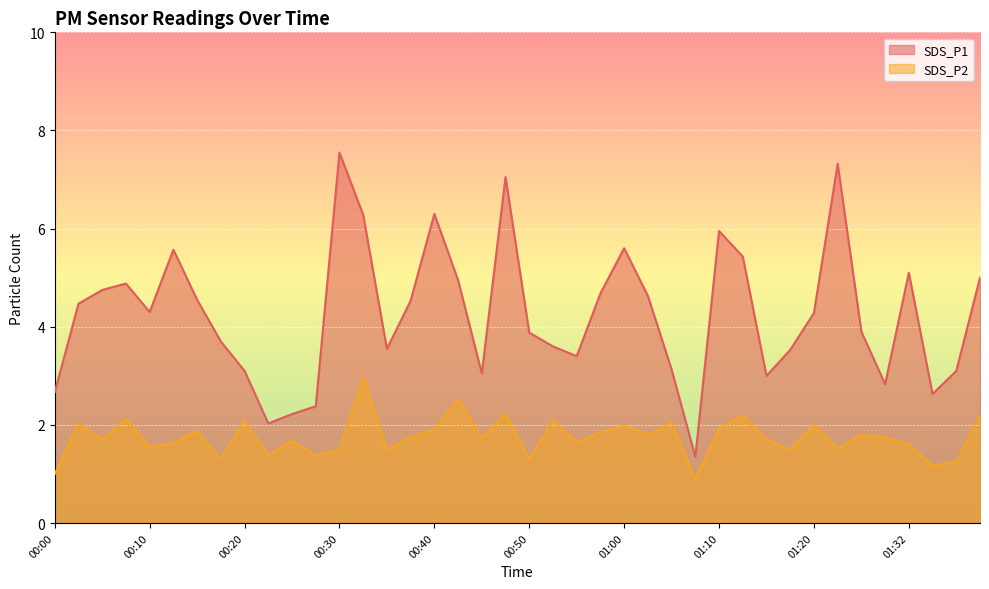

At which label does SDS_P1 reach its peak?

00:30